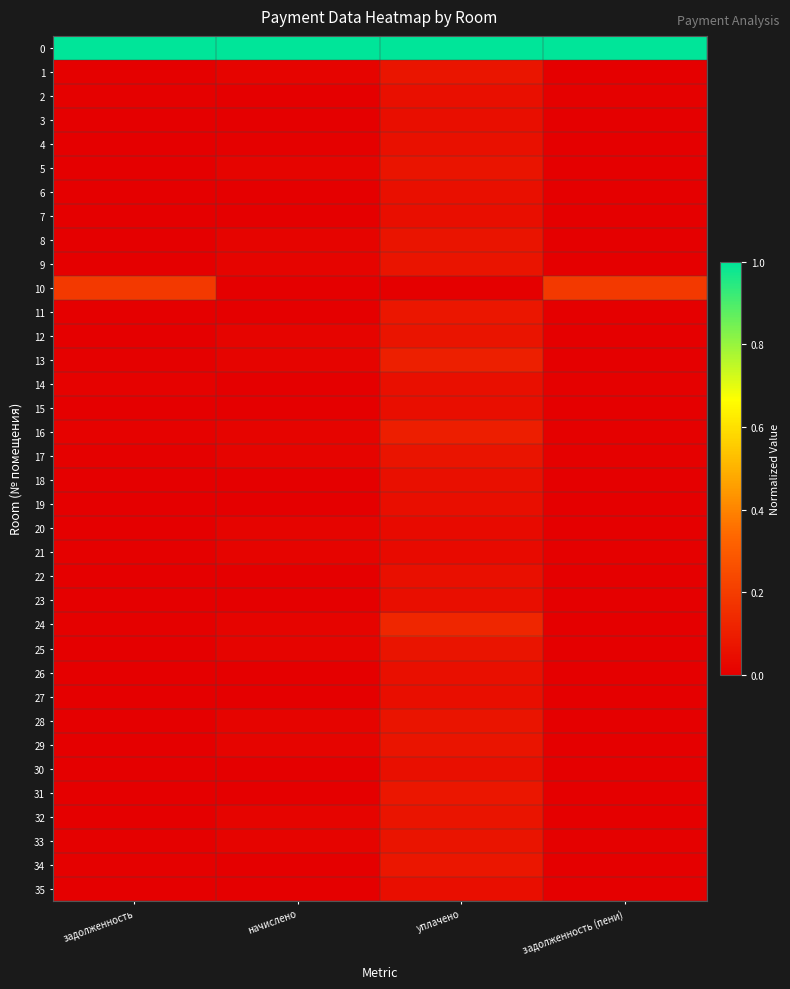

Reading left to right, list all the values displayed in this chart.

0: задолженность=1.0	начислено=1.0	уплачено=1.0	задолженность (пени)=1.0
1: задолженность=0.0	начислено=0.0	уплачено=0.1	задолженность (пени)=0.0
2: задолженность=0.0	начислено=0.0	уплачено=0.1	задолженность (пени)=0.0
3: задолженность=0.0	начислено=0.0	уплачено=0.1	задолженность (пени)=0.0
4: задолженность=0.0	начислено=0.0	уплачено=0.1	задолженность (пени)=0.0
5: задолженность=0.0	начислено=0.0	уплачено=0.1	задолженность (пени)=0.0
6: задолженность=0.0	начислено=0.0	уплачено=0.1	задолженность (пени)=0.0
7: задолженность=0.0	начислено=0.0	уплачено=0.1	задолженность (пени)=0.0
8: задолженность=0.0	начислено=0.0	уплачено=0.1	задолженность (пени)=0.0
9: задолженность=0.0	начислено=0.0	уплачено=0.1	задолженность (пени)=0.0
10: задолженность=0.2	начислено=0.0	уплачено=0.0	задолженность (пени)=0.2
11: задолженность=0.0	начислено=0.0	уплачено=0.1	задолженность (пени)=0.0
12: задолженность=0.0	начислено=0.0	уплачено=0.1	задолженность (пени)=0.0
13: задолженность=0.0	начислено=0.0	уплачено=0.1	задолженность (пени)=0.0
14: задолженность=0.0	начислено=0.0	уплачено=0.1	задолженность (пени)=0.0
15: задолженность=0.0	начислено=0.0	уплачено=0.1	задолженность (пени)=0.0
16: задолженность=0.0	начислено=0.0	уплачено=0.1	задолженность (пени)=0.0
17: задолженность=0.0	начислено=0.0	уплачено=0.1	задолженность (пени)=0.0
18: задолженность=0.0	начислено=0.0	уплачено=0.1	задолженность (пени)=0.0
19: задолженность=0.0	начислено=0.0	уплачено=0.1	задолженность (пени)=0.0
20: задолженность=0.0	начислено=0.0	уплачено=0.0	задолженность (пени)=0.0
21: задолженность=0.0	начислено=0.0	уплачено=0.0	задолженность (пени)=0.0
22: задолженность=0.0	начислено=0.0	уплачено=0.1	задолженность (пени)=0.0
23: задолженность=0.0	начислено=0.0	уплачено=0.1	задолженность (пени)=0.0
24: задолженность=0.0	начислено=0.0	уплачено=0.1	задолженность (пени)=0.0
25: задолженность=0.0	начислено=0.0	уплачено=0.1	задолженность (пени)=0.0
26: задолженность=0.0	начислено=0.0	уплачено=0.1	задолженность (пени)=0.0
27: задолженность=0.0	начислено=0.0	уплачено=0.1	задолженность (пени)=0.0
28: задолженность=0.0	начислено=0.0	уплачено=0.1	задолженность (пени)=0.0
29: задолженность=0.0	начислено=0.0	уплачено=0.1	задолженность (пени)=0.0
30: задолженность=0.0	начислено=0.0	уплачено=0.1	задолженность (пени)=0.0
31: задолженность=0.0	начислено=0.0	уплачено=0.1	задолженность (пени)=0.0
32: задолженность=0.0	начислено=0.0	уплачено=0.1	задолженность (пени)=0.0
33: задолженность=0.0	начислено=0.0	уплачено=0.1	задолженность (пени)=0.0
34: задолженность=0.0	начислено=0.0	уплачено=0.1	задолженность (пени)=0.0
35: задолженность=0.0	начислено=0.0	уплачено=0.1	задолженность (пени)=0.0